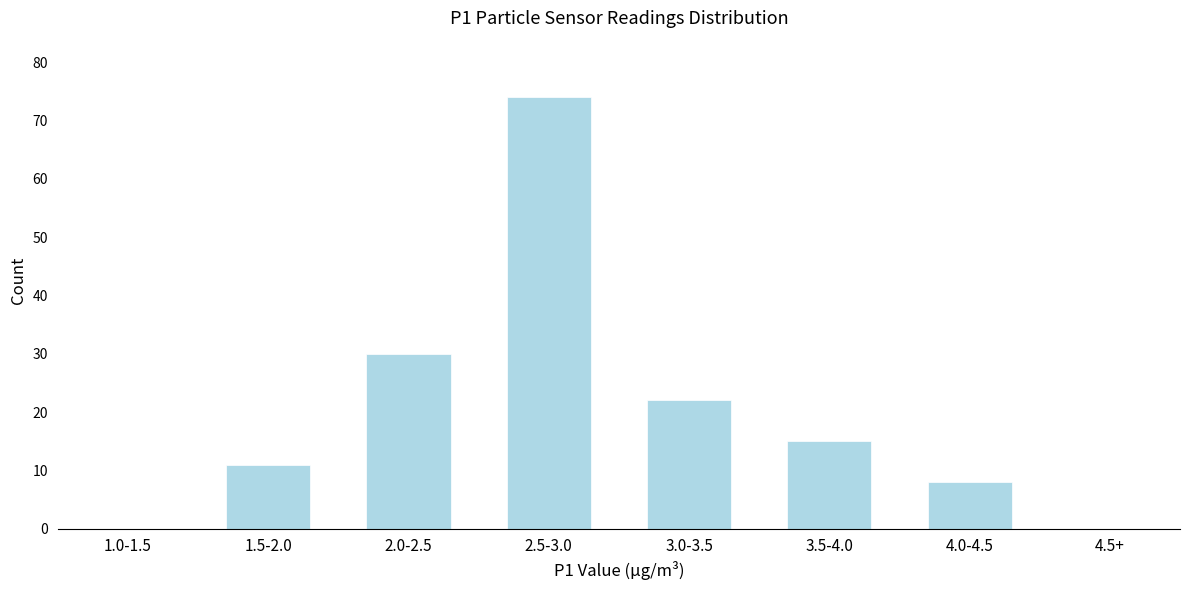

Reading left to right, list all the values displayed in this chart.

1.0-1.5=0	1.5-2.0=11	2.0-2.5=30	2.5-3.0=74	3.0-3.5=22	3.5-4.0=15	4.0-4.5=8	4.5+=0